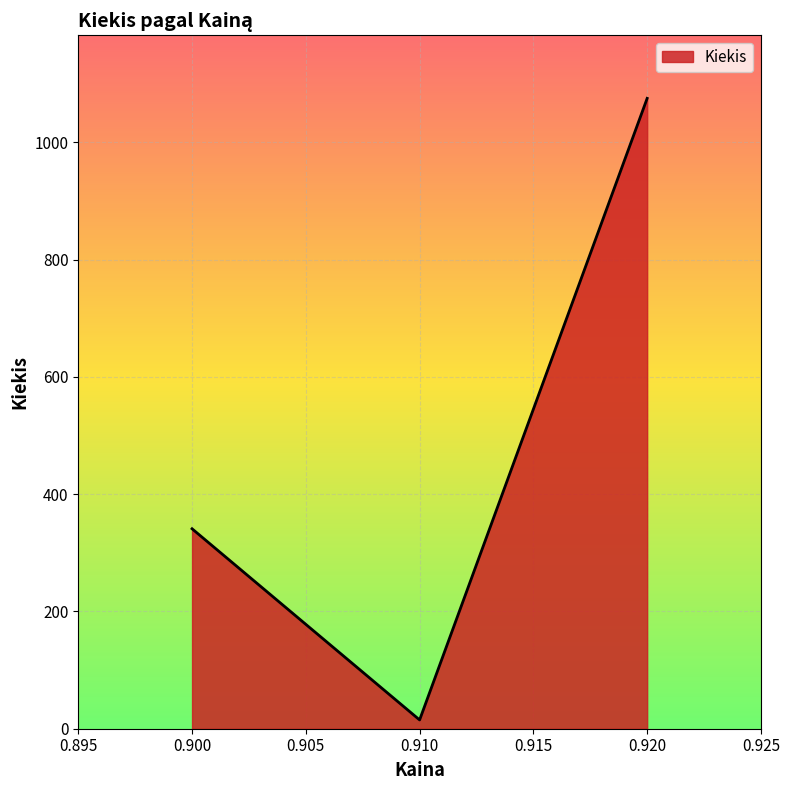

What is the sum of all values?

1431